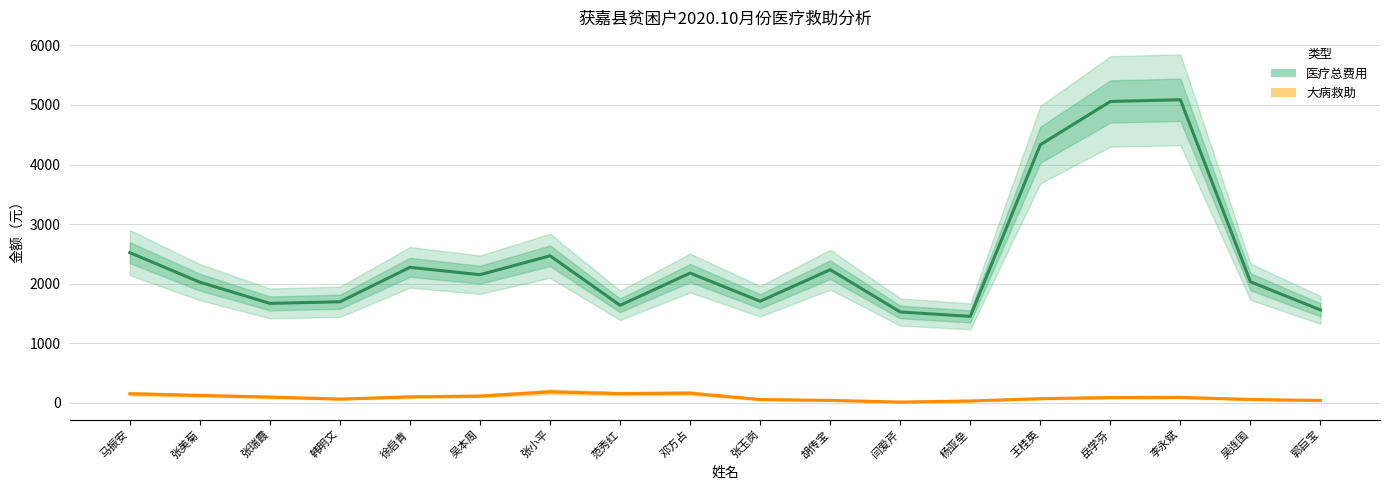

Count the number of data series in this chart.

2